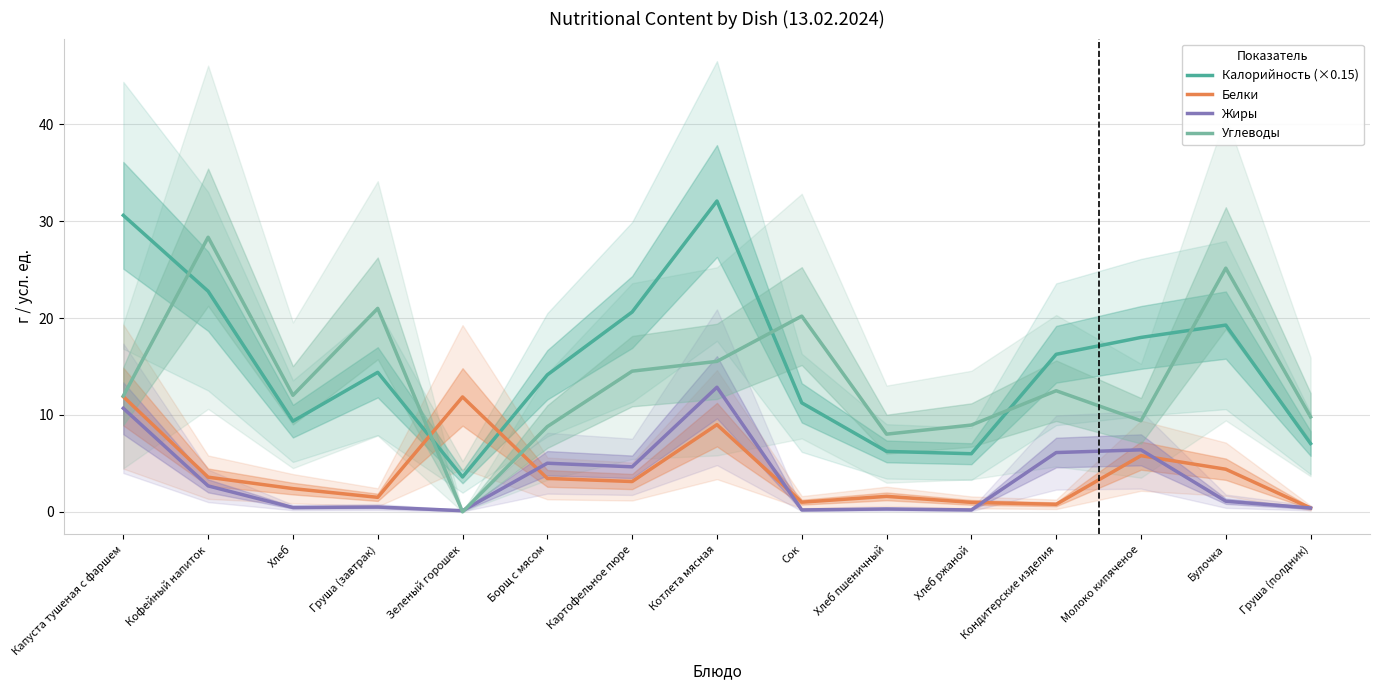

At which category does Белки reach its first local valley?

Груша (завтрак)